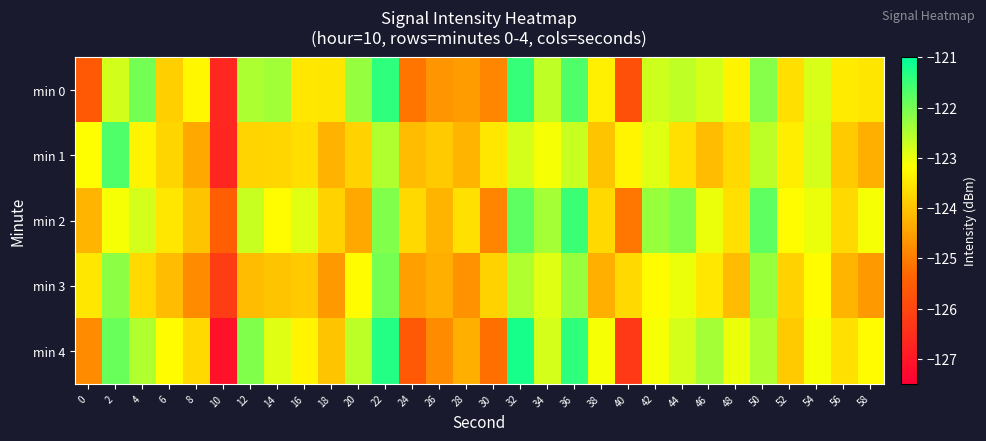

What is the total value across all series at 48?

-617.7